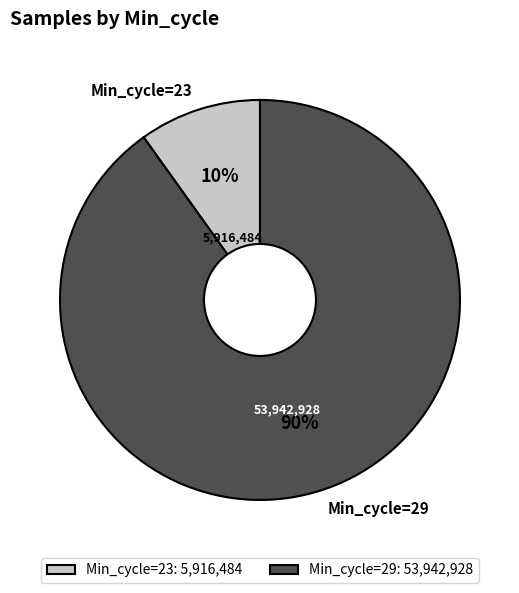

To the nearest percent, what is the difference between the Min_cycle=23 and Min_cycle=29 slice percentages?

80%